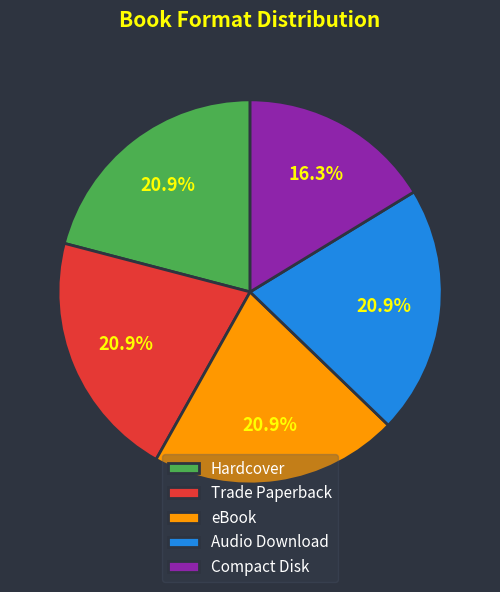

To the nearest percent, what is the difference between the largest and smallest slice percentages?

5%